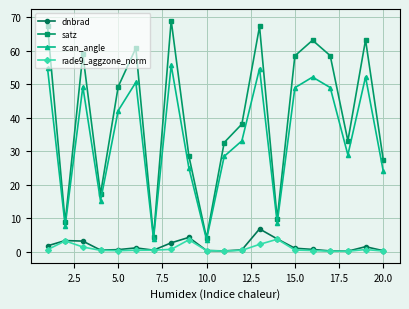

True or false: rade9_aggzone_norm and satz cross at least once.

False